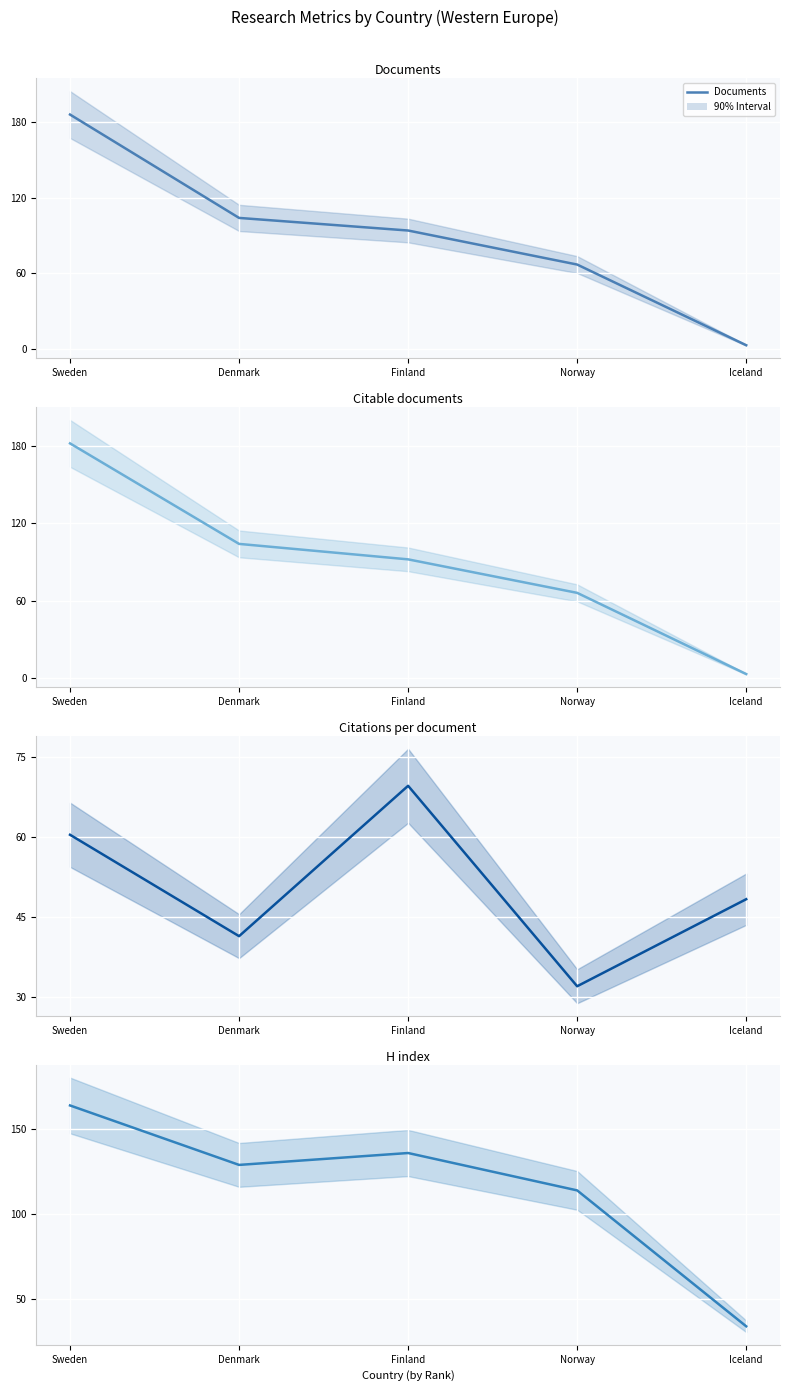

What is the value of the H index point at the 3rd from the left?

136.0